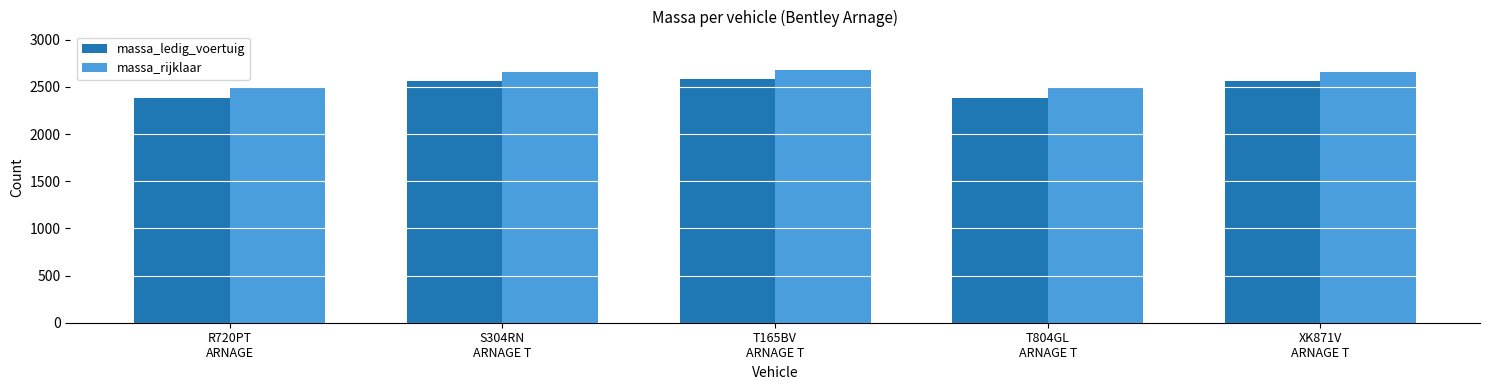

Reading right to left, list all the values displayed in this chart.

massa_ledig_voertuig: XK871V
ARNAGE T=2560	T804GL
ARNAGE T=2385	T165BV
ARNAGE T=2585	S304RN
ARNAGE T=2560	R720PT
ARNAGE=2385
massa_rijklaar: XK871V
ARNAGE T=2660	T804GL
ARNAGE T=2485	T165BV
ARNAGE T=2685	S304RN
ARNAGE T=2660	R720PT
ARNAGE=2485